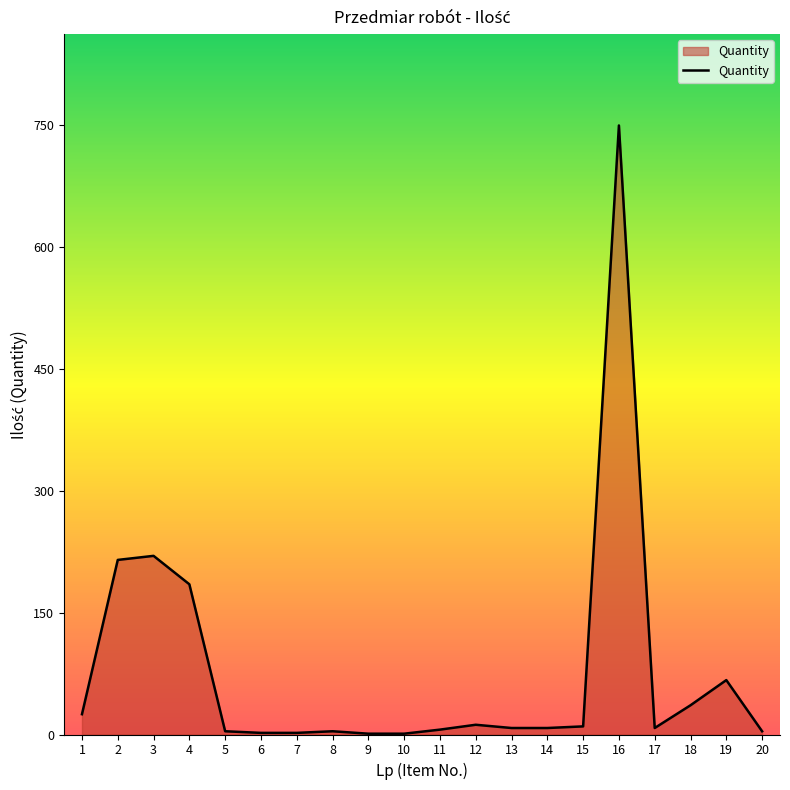

What is the difference between the maximum and minimum values?

749